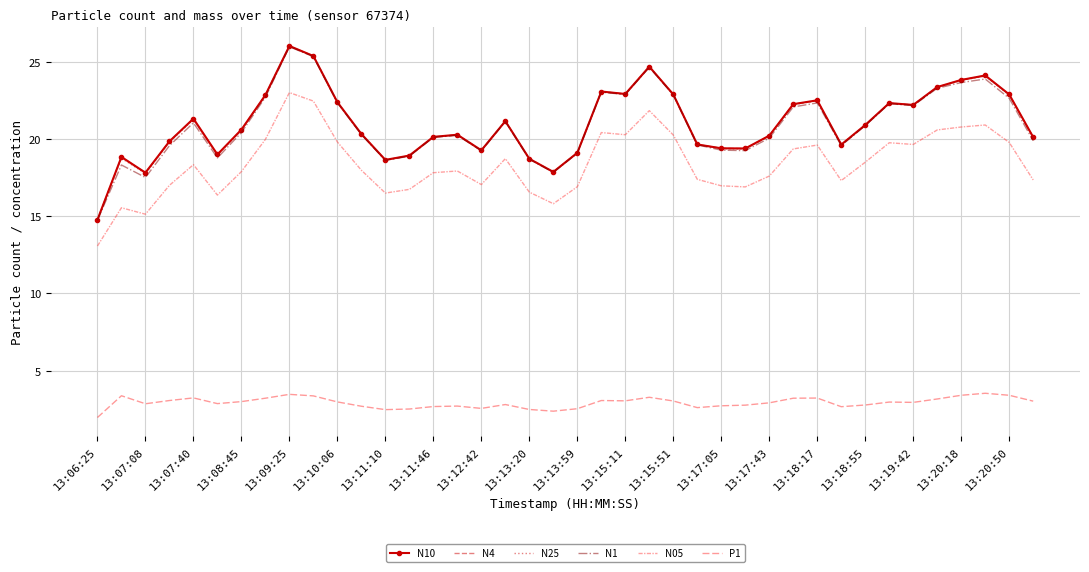

What is the sum of all N1 values?

835.2